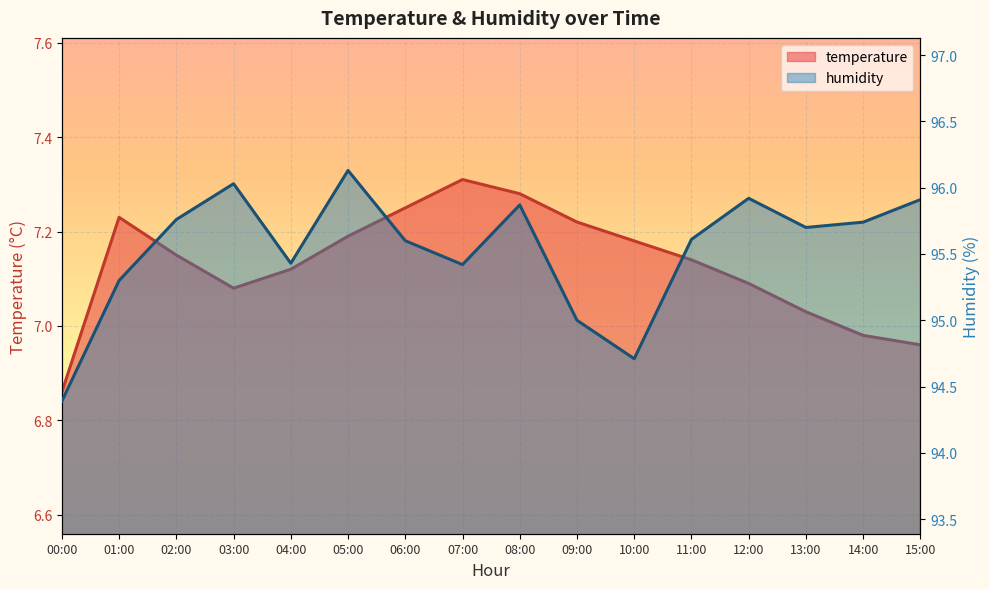

Which series has the largest total across all categories?

humidity